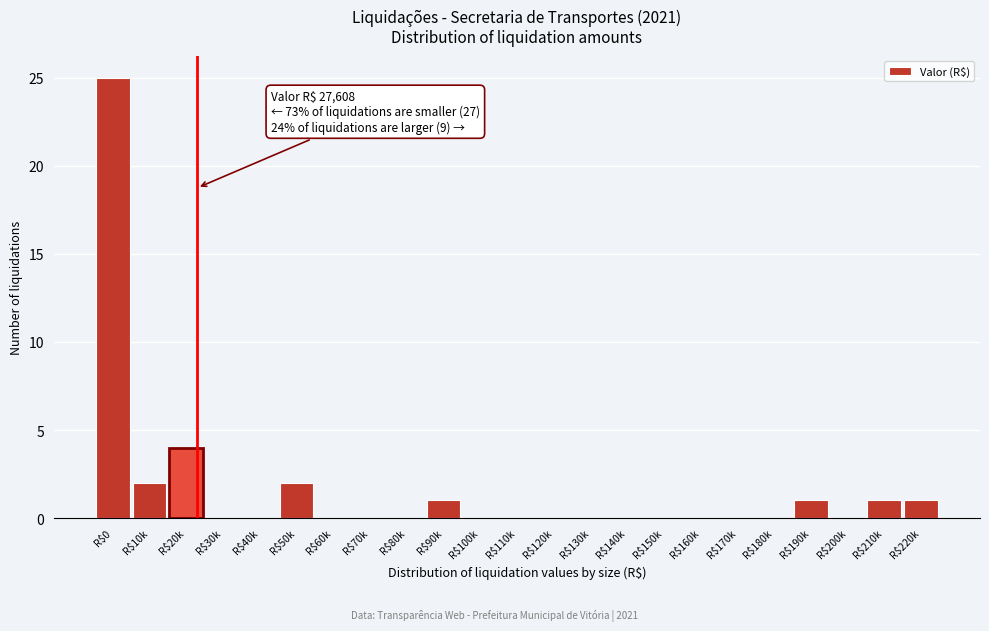

What is the greatest value displayed?

25